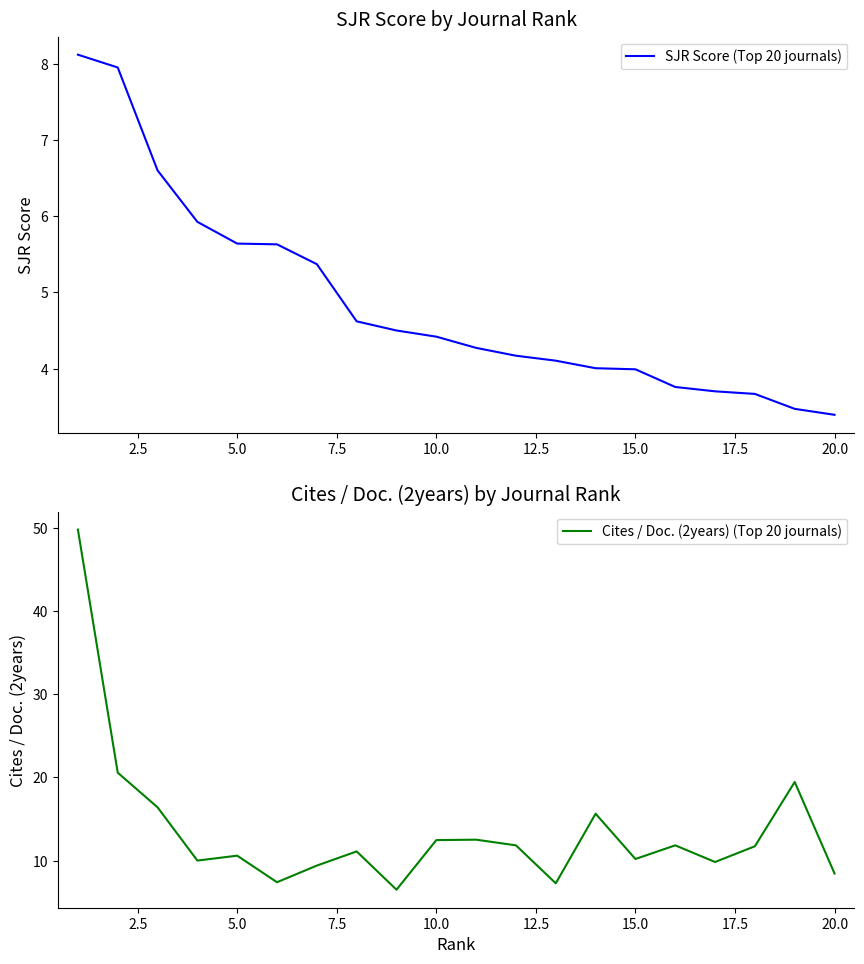

What is the difference between the maximum and minimum values in the Cites / Doc. (2years) (Top 20 journals) series?

43.3